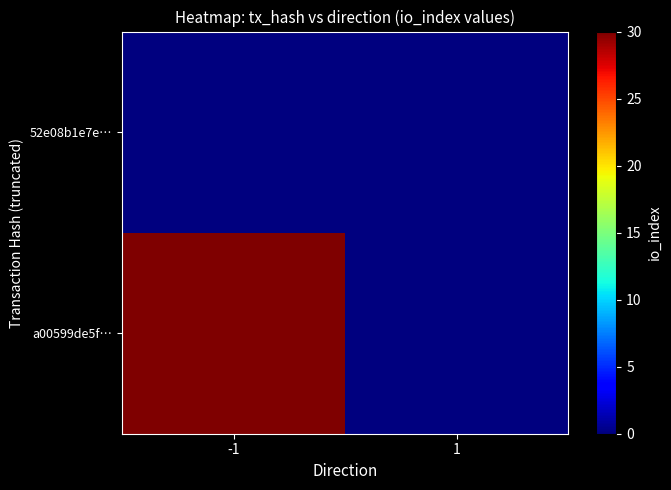

Rank the series by their maximum value, from lowest to highest.

52e08b1e7e…, a00599de5f…